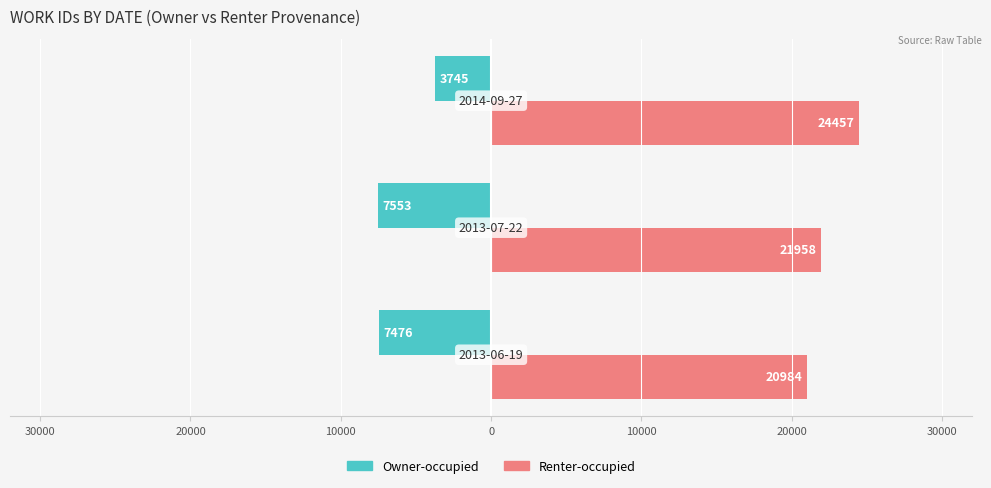

What are all the series names shown in the legend?

Owner-occupied, Renter-occupied